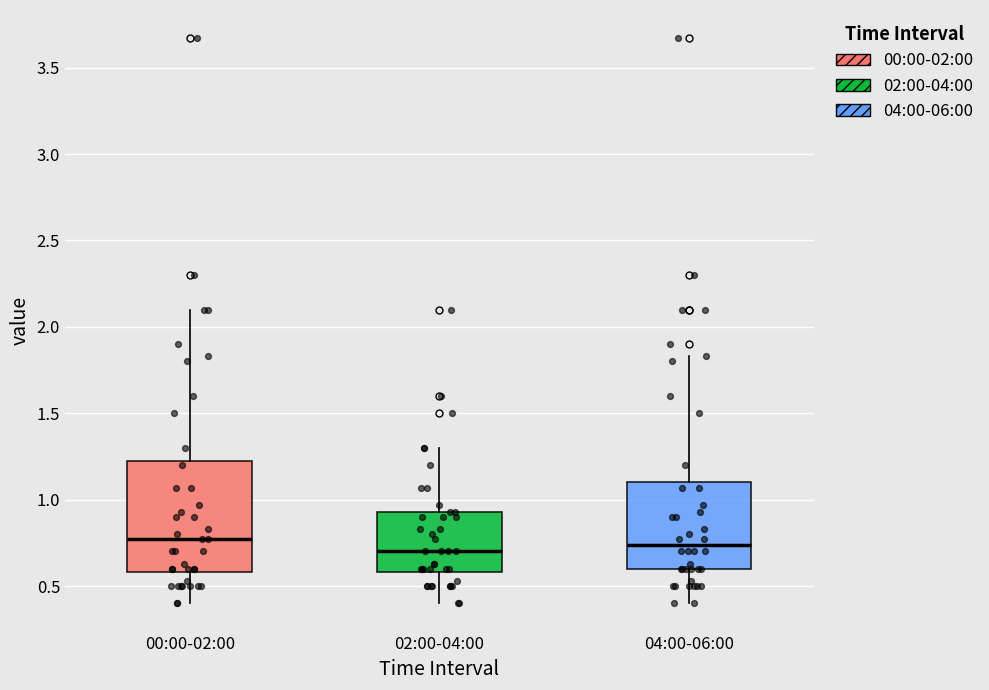

Comparing the boxes themselves (not the whiskers), which one is the tallest?

00:00-02:00